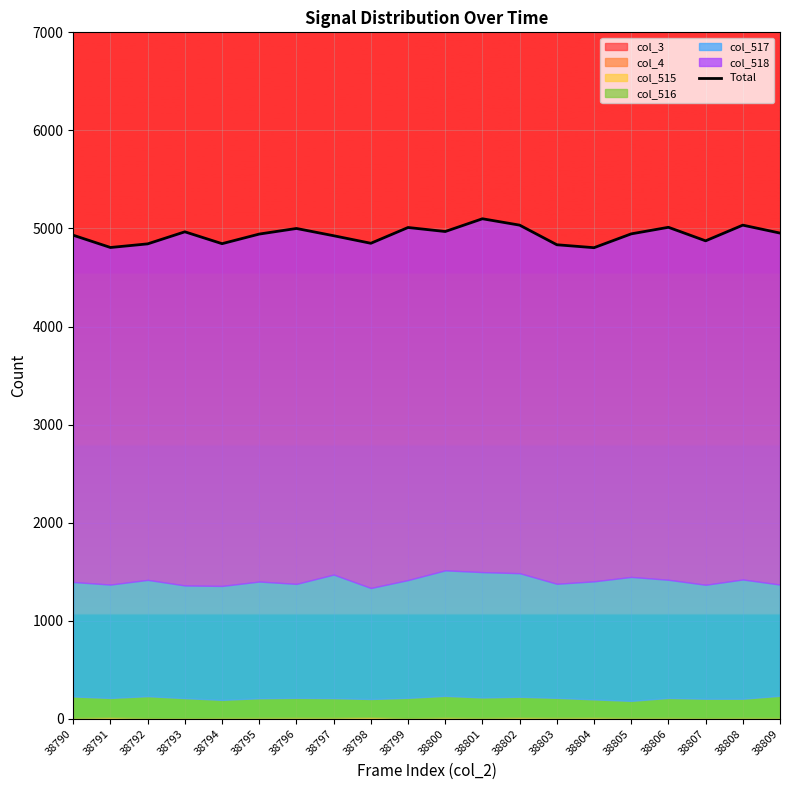

Count the number of categories in the chart.

20